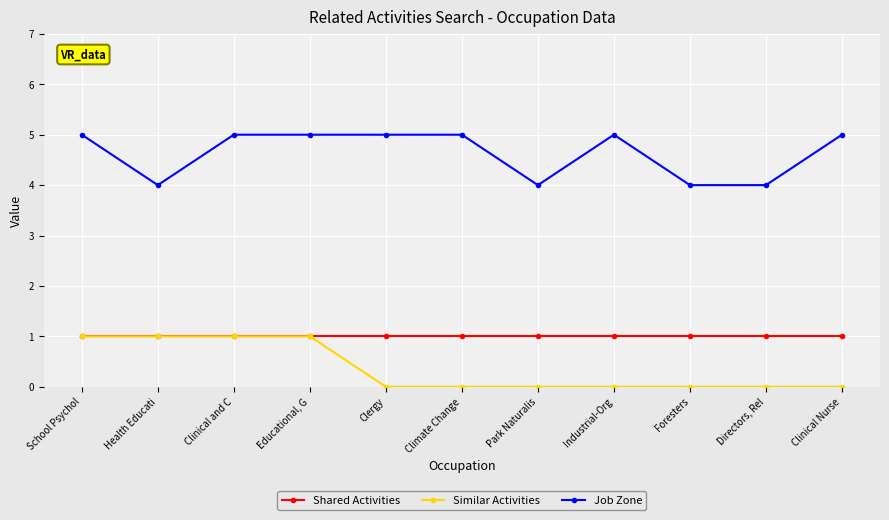

Is the value of Job Zone at Directors, Rel greater than the value of Shared Activities at Park Naturalis?

Yes